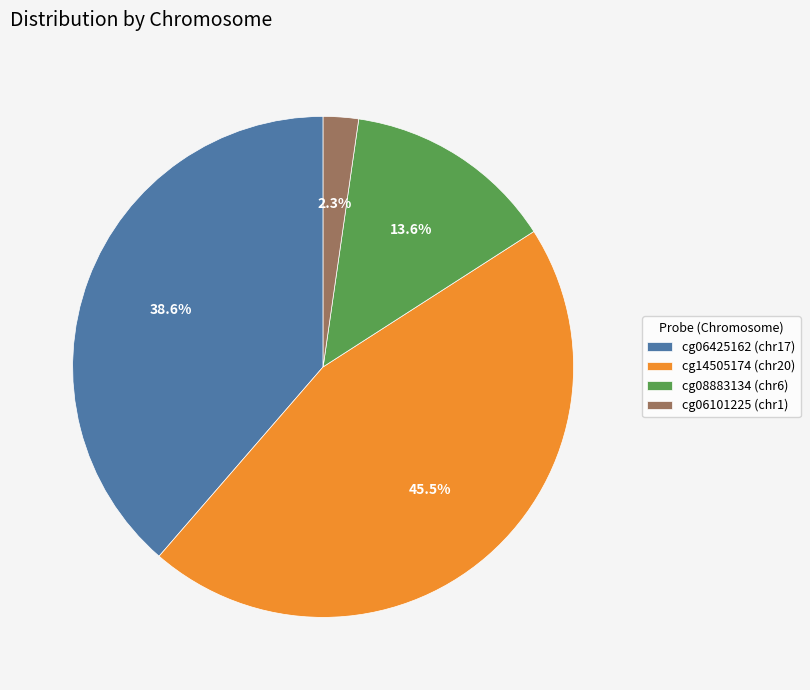

To the nearest percent, what percentage of the pie is cg08883134 (chr6)?

14%